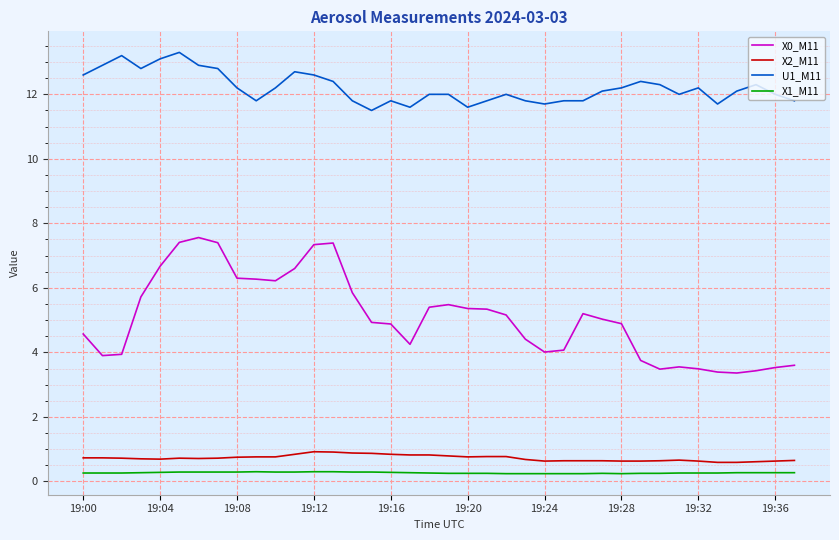

Rank the series by their maximum value, from lowest to highest.

X1_M11, X2_M11, X0_M11, U1_M11